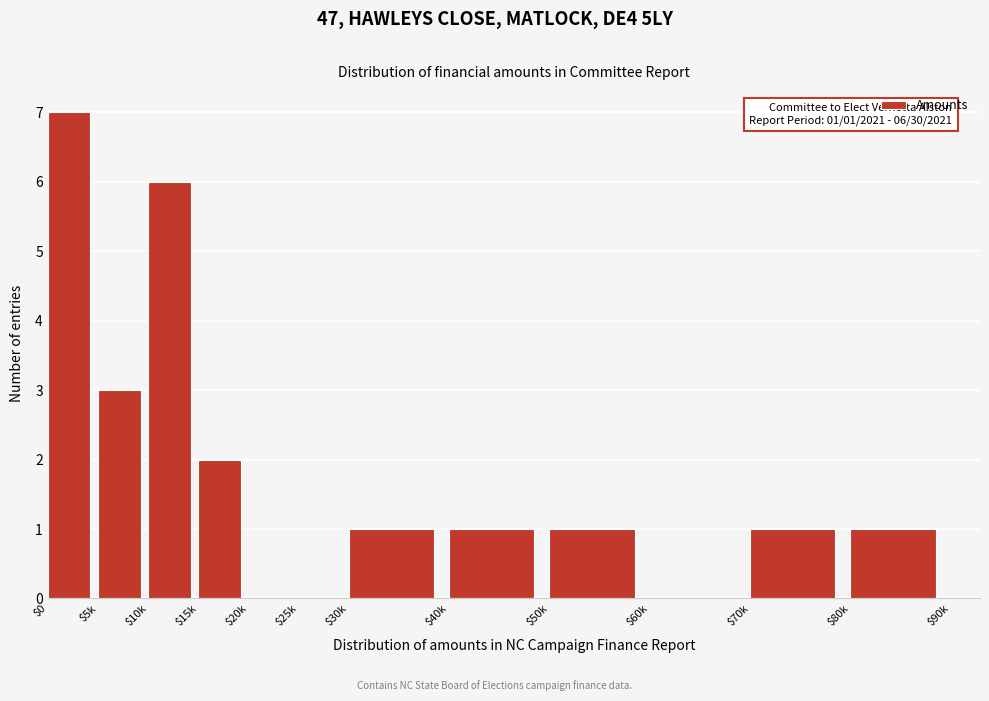

What is the sum of all values?

23